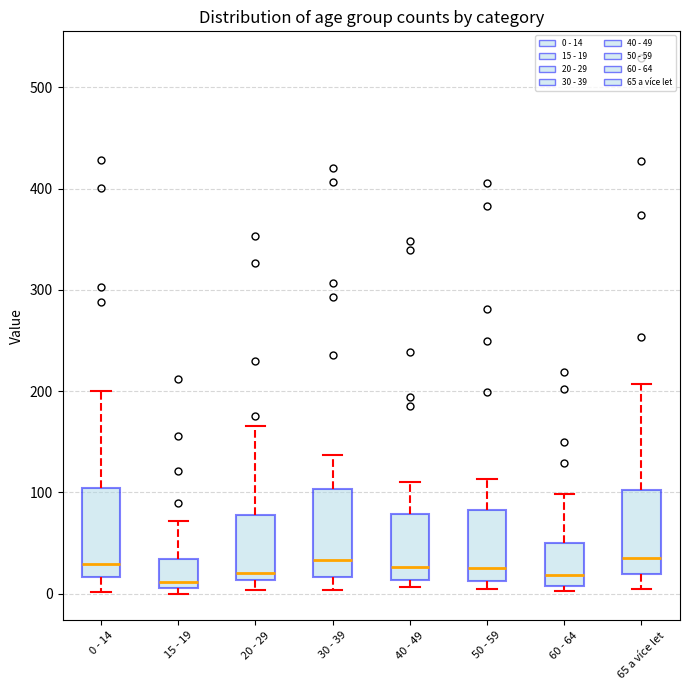

Reading left to right, read every box against the y-axis: the position of its median line, the range the box covers, and the ends of its whiskers. The values are not printed on the chart, so give them approximately, as read against the axis.

0 - 14: median 30, box 20 to 100, whiskers 0 to 200
15 - 19: median 10 (just above the box's lower edge), box 10 to 30, whiskers 0 to 70
20 - 29: median 20, box 10 to 80, whiskers 0 to 170
30 - 39: median 30, box 20 to 100, whiskers 0 to 140
40 - 49: median 30, box 10 to 80, whiskers 10 (just below the box's lower edge) to 110
50 - 59: median 30, box 10 to 80, whiskers 10 (just below the box's lower edge) to 110
60 - 64: median 20, box 10 to 50, whiskers 0 to 100
65 a více let: median 40, box 20 to 100, whiskers 10 to 210